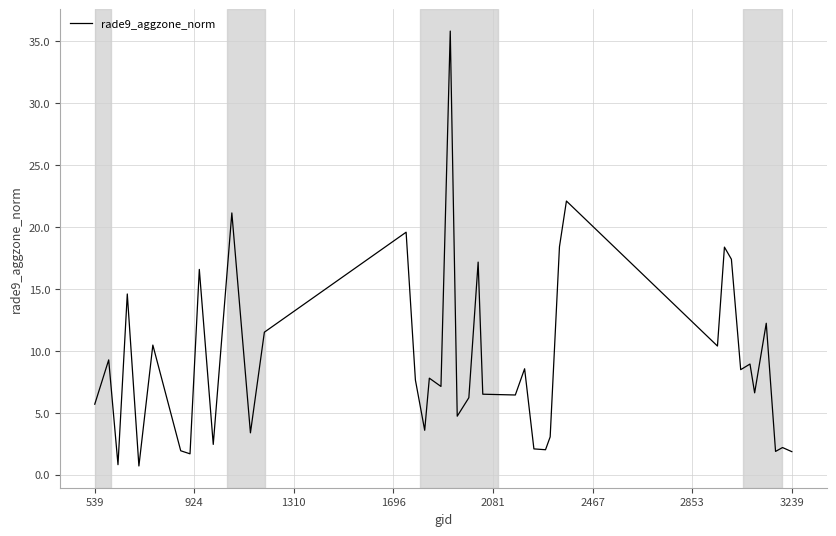

What is the maximum value shown in the chart?

35.8